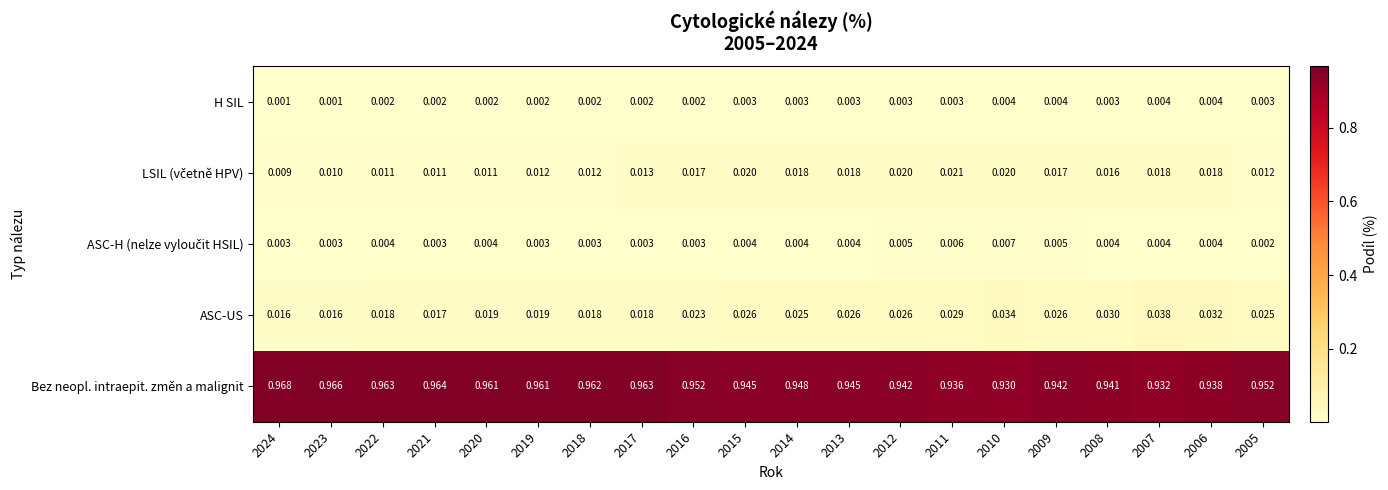

Which series has the largest total across all categories?

Bez neopl. intraepit. změn a malignit